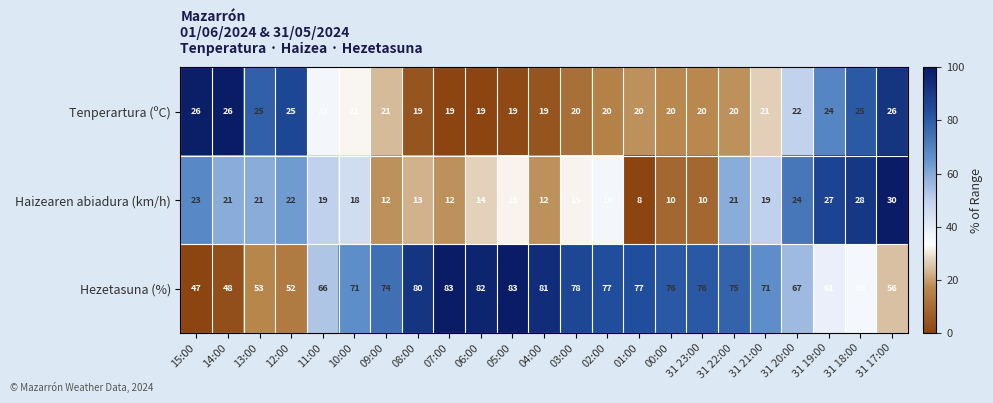

What is the average value of the Tenperartura (ºC) series?

22